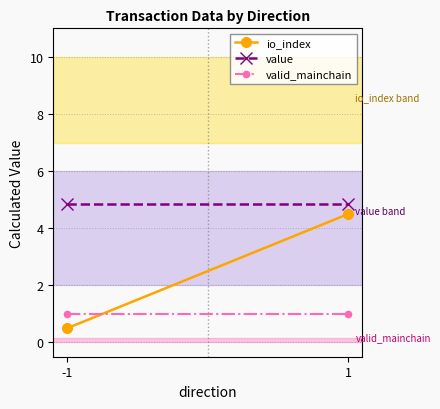

Read the io_index value at -1.

0.5